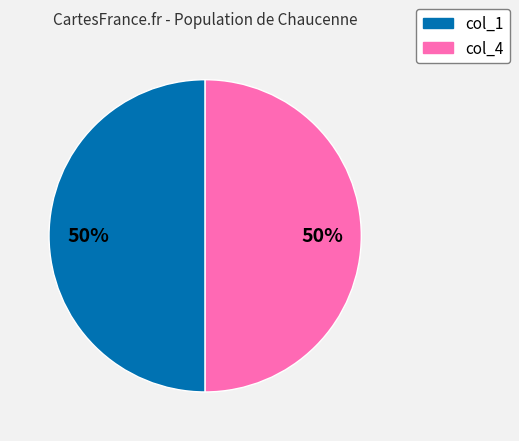

To the nearest percent, what is the average slice percentage?

50%